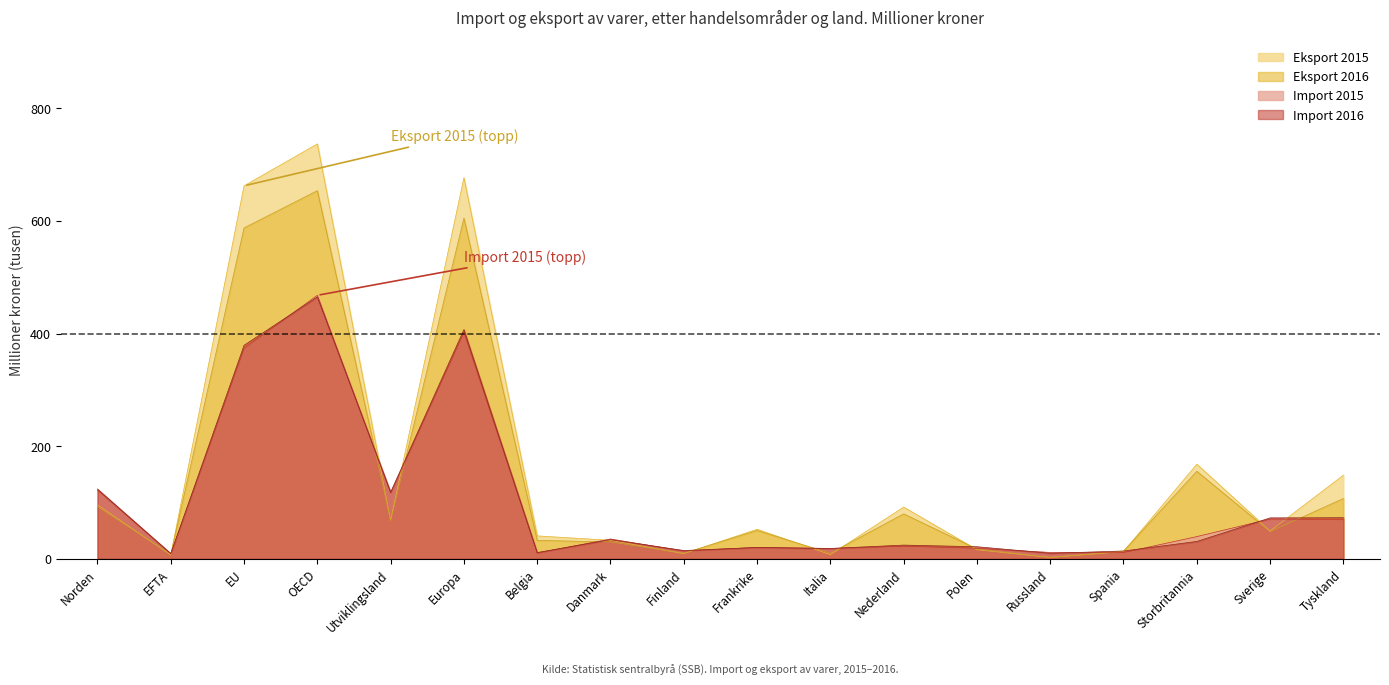

The Import 2015 series shows 20.2 at Frankrike. True or false?

True